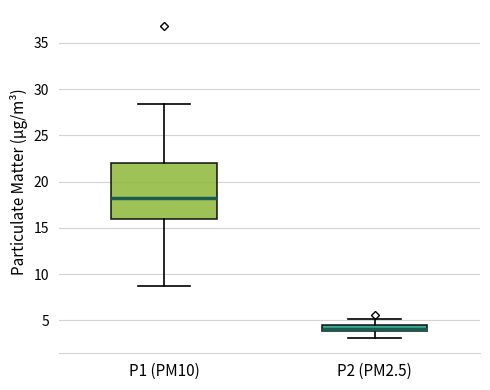

Comparing the boxes themselves (not the whiskers), which one is the tallest?

P1 (PM10)